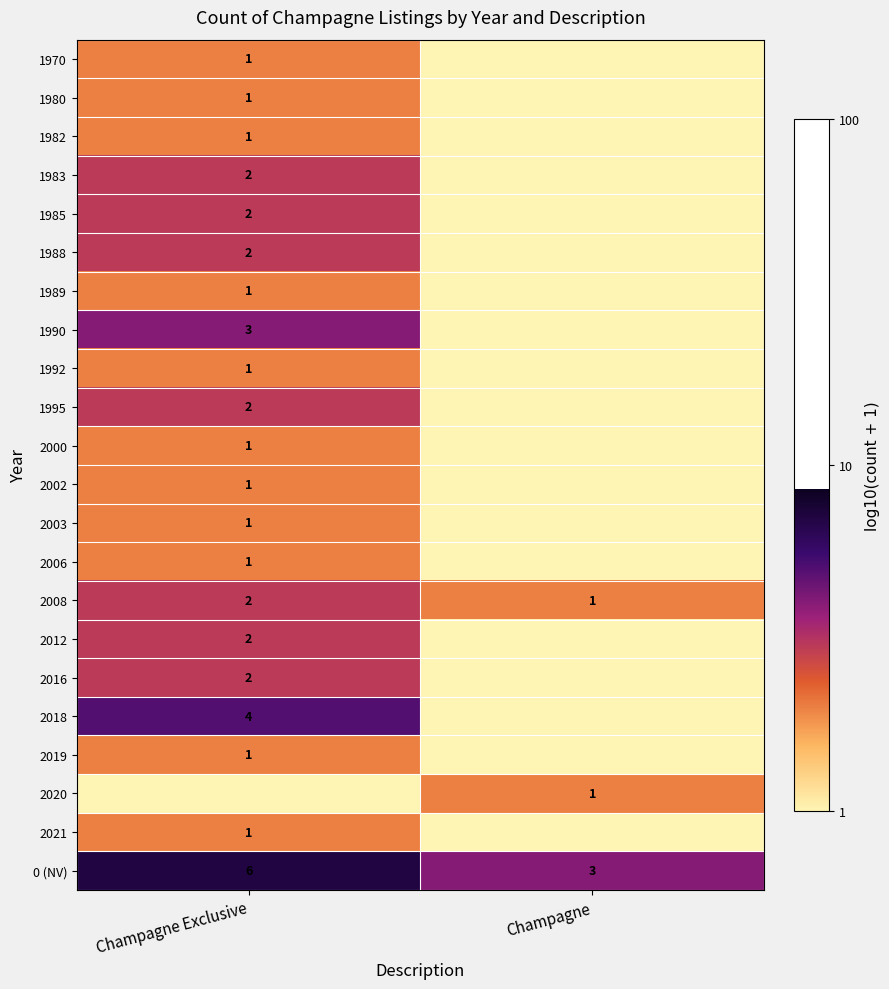

At which label does 2008 reach its minimum?

Champagne